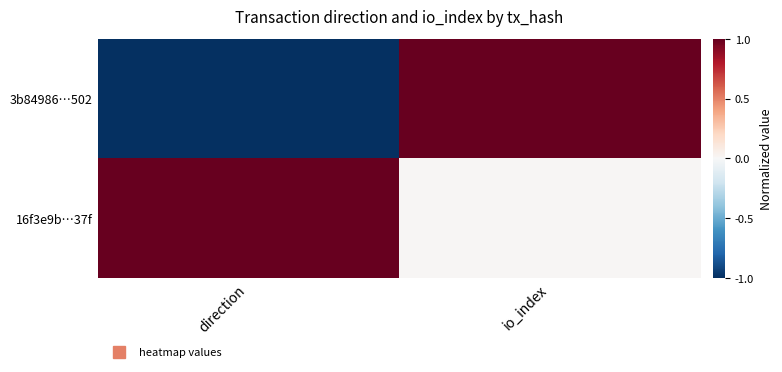

Reading left to right, what are all the values shown in this chart?

3b84986…502: direction=-1.0	io_index=1.0
16f3e9b…37f: direction=1.0	io_index=0.0